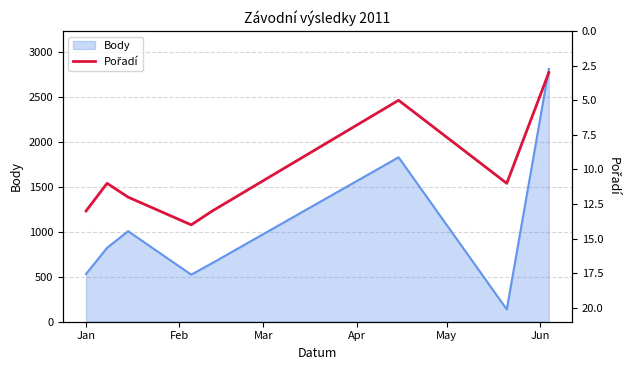

What value does the data have at Mar, to the nearest 5?

10